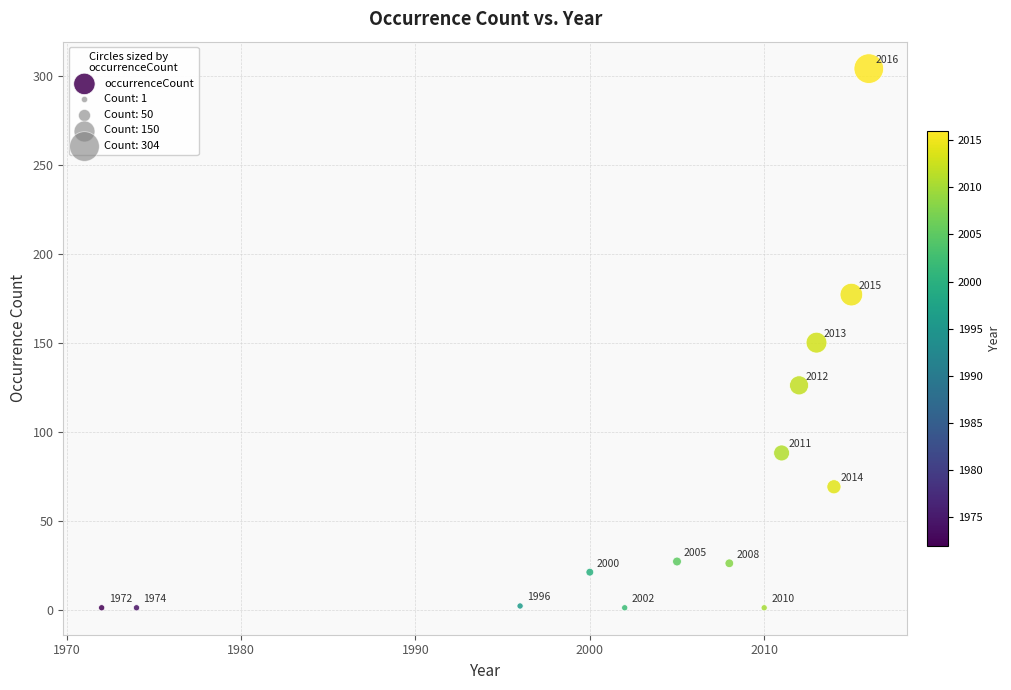

What is the range of X values (max minus min)?

44